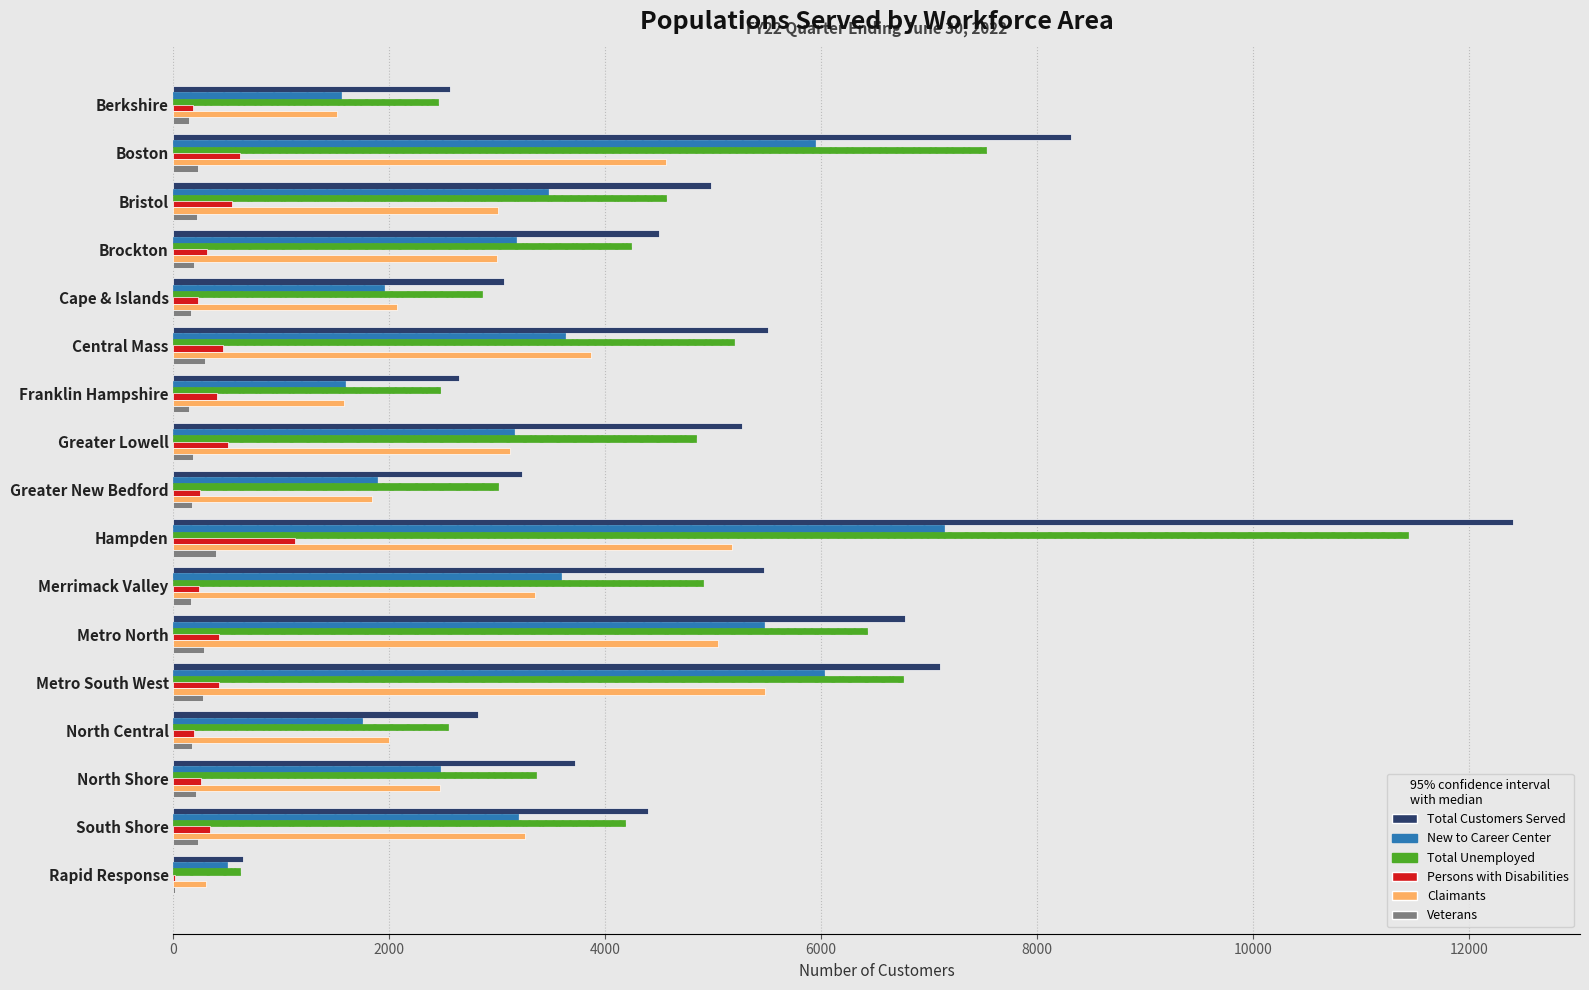

Between Boston and Bristol, which series saw the biggest shift?

Total Customers Served